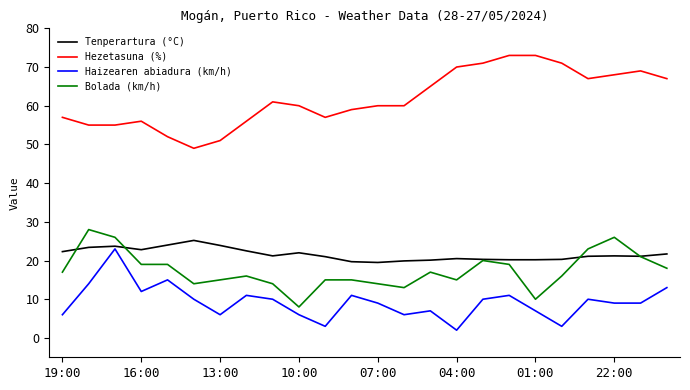

Which series has the largest total across all categories?

Hezetasuna (%)